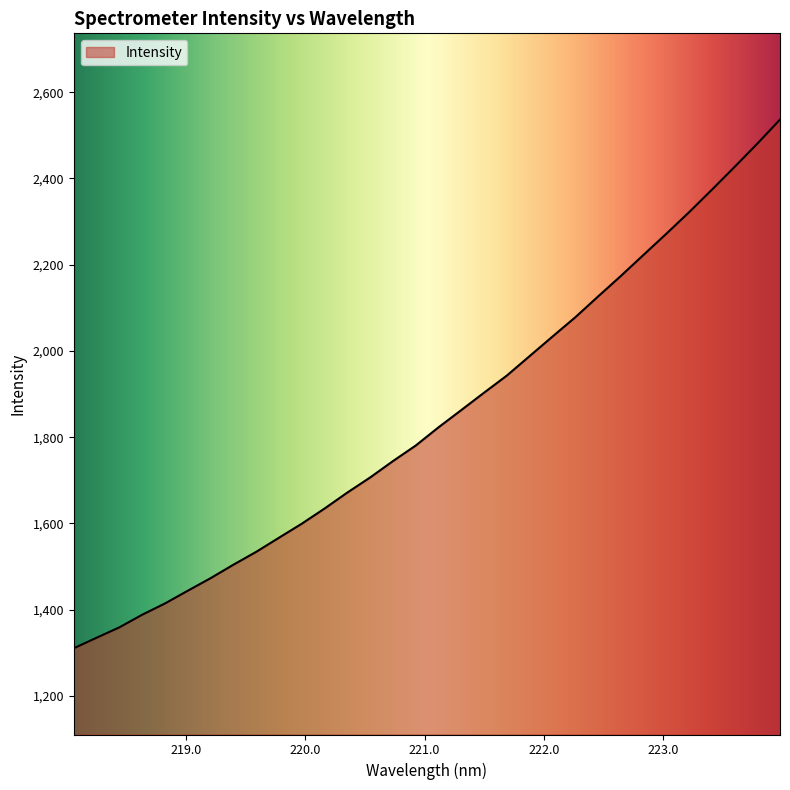

What is the difference between the maximum and minimum values?

1226.0